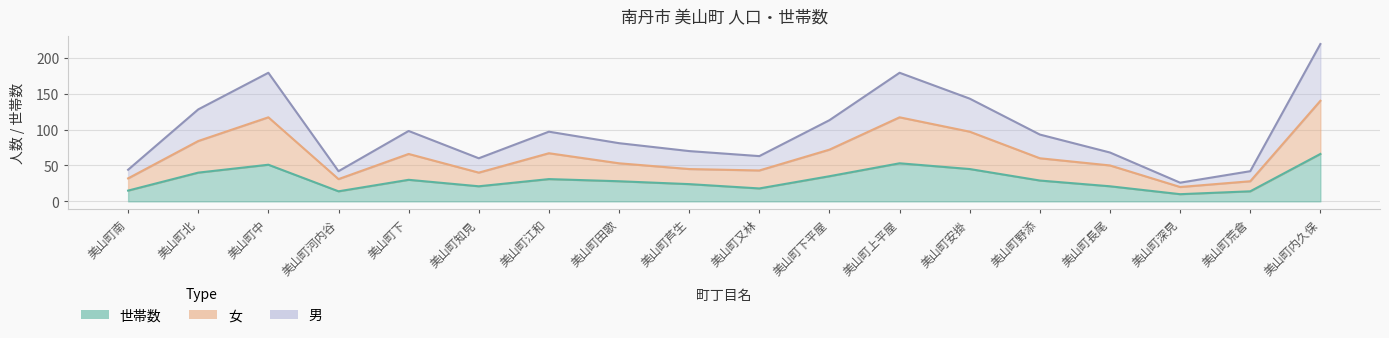

Which series changed the most between 美山町知見 and 美山町田歌?

男